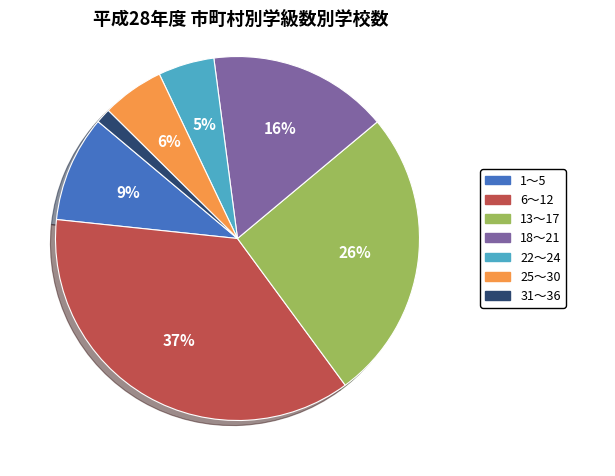

Between 22～24 and 31～36, which is larger?

22～24